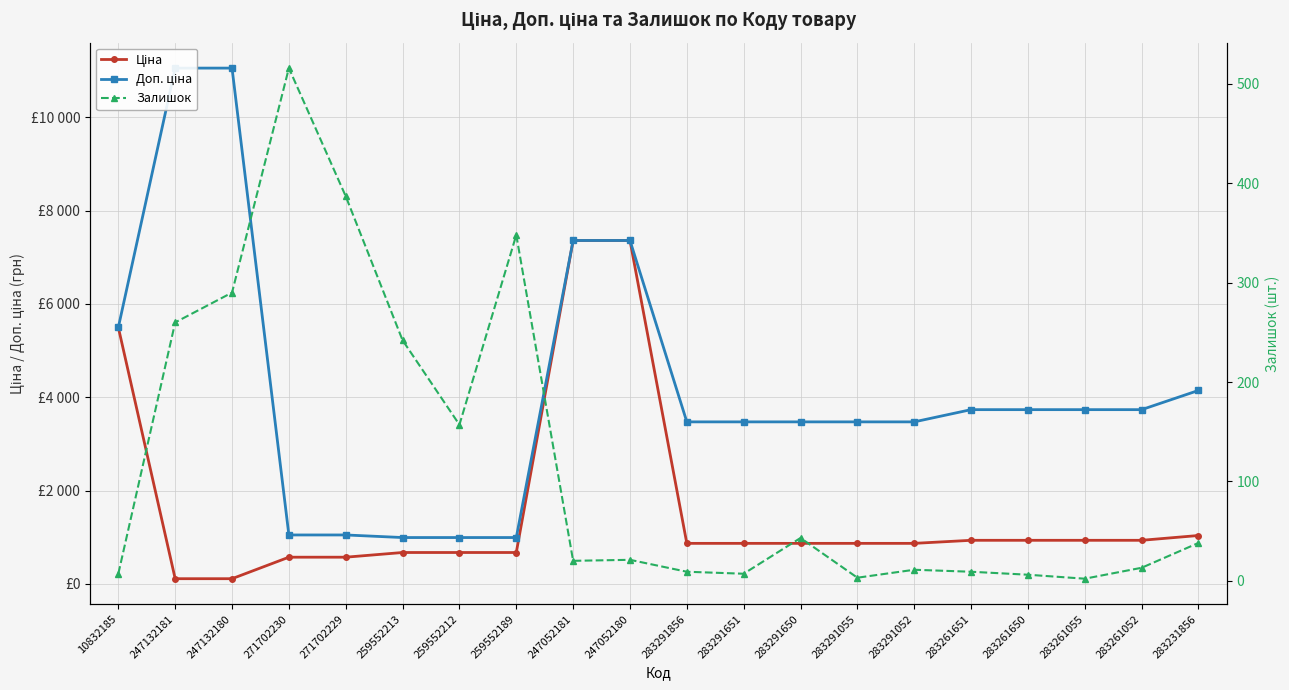

Is it true that Ціна equals 1036.5 at 283231856?

True